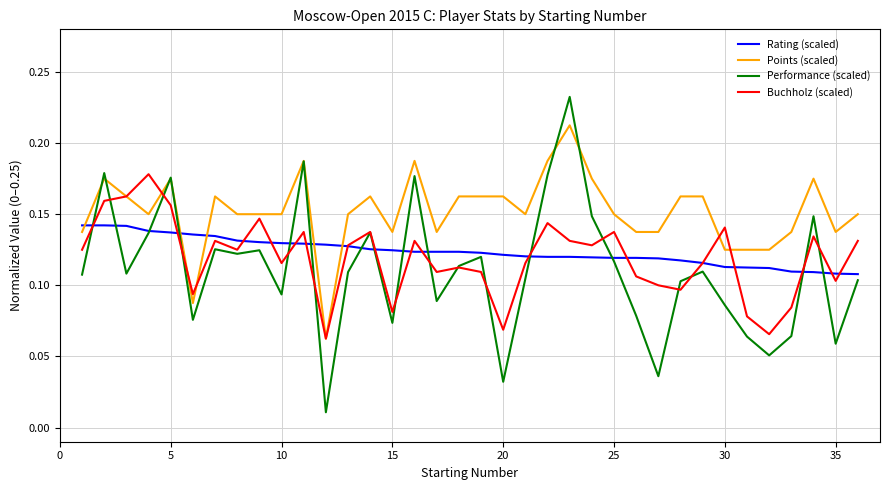

Rank the series by their maximum value, from lowest to highest.

Rating (scaled), Buchholz (scaled), Points (scaled), Performance (scaled)